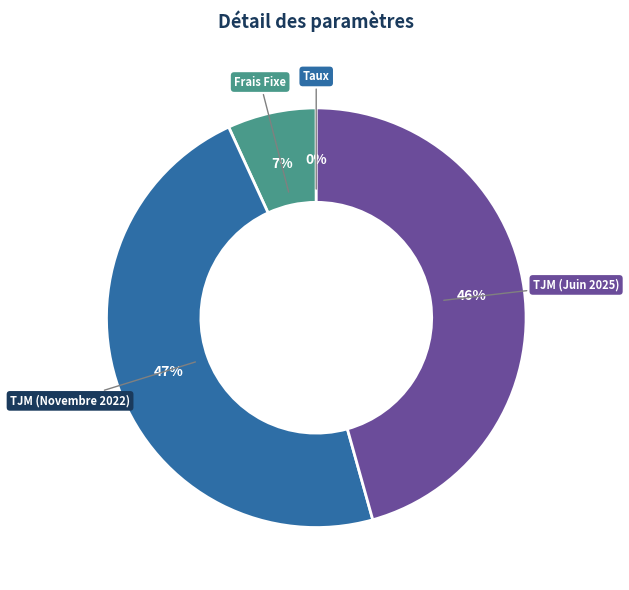

To the nearest percent, what is the average slice percentage?

25%